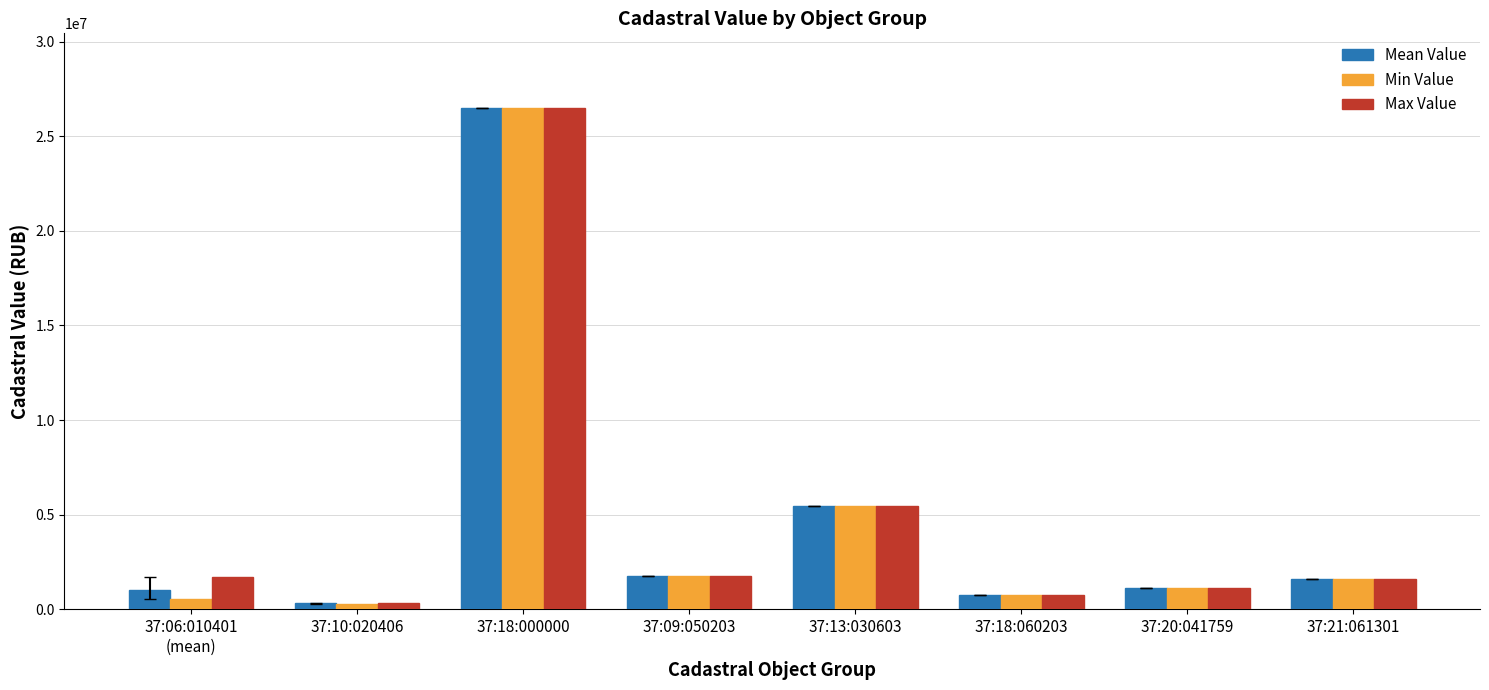

What is the sum of all Mean Value values?

38469356.3